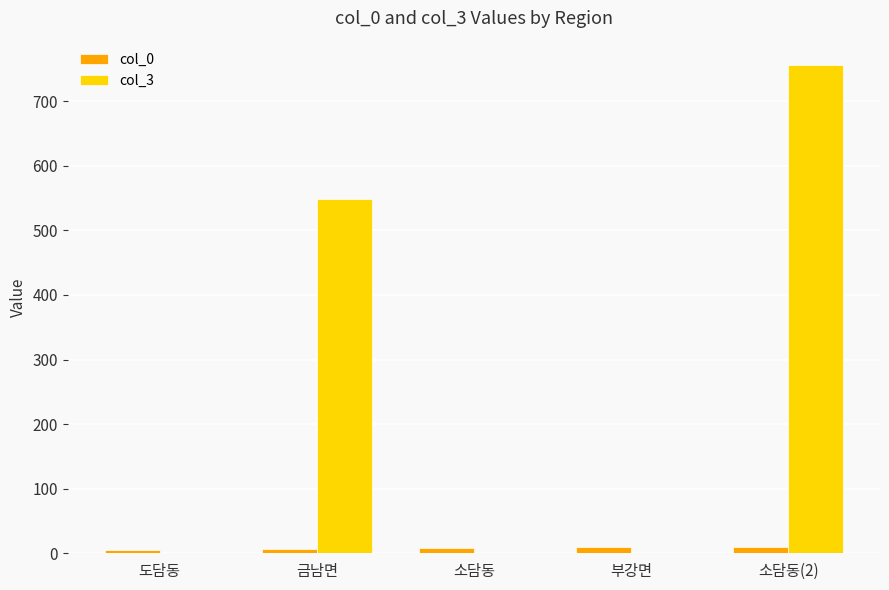

Are the bars horizontal?

No